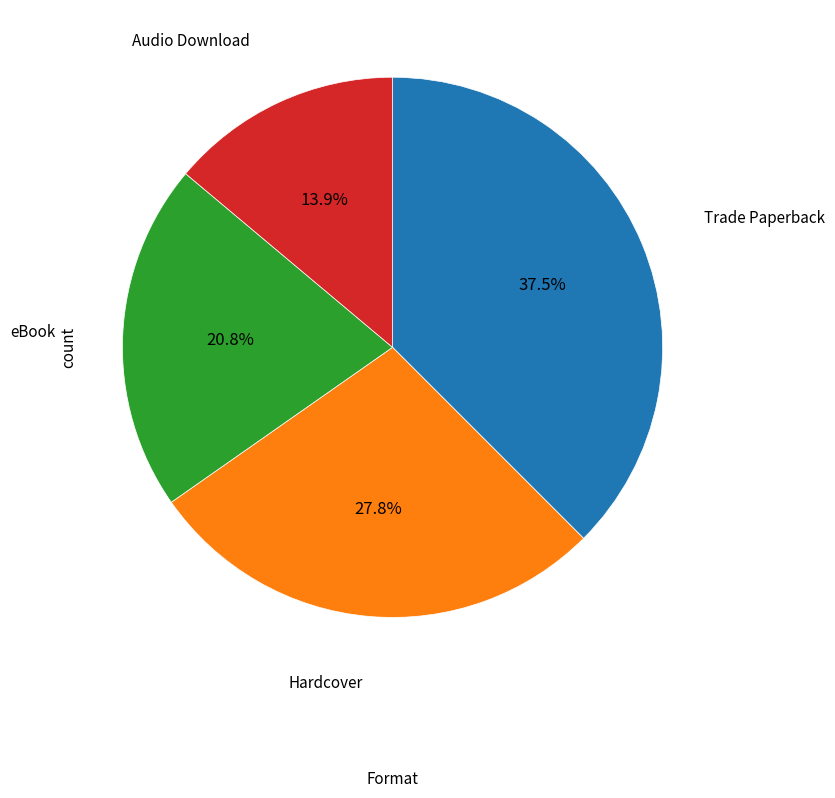

How much of the chart is everything except Audio Download?

86.1%